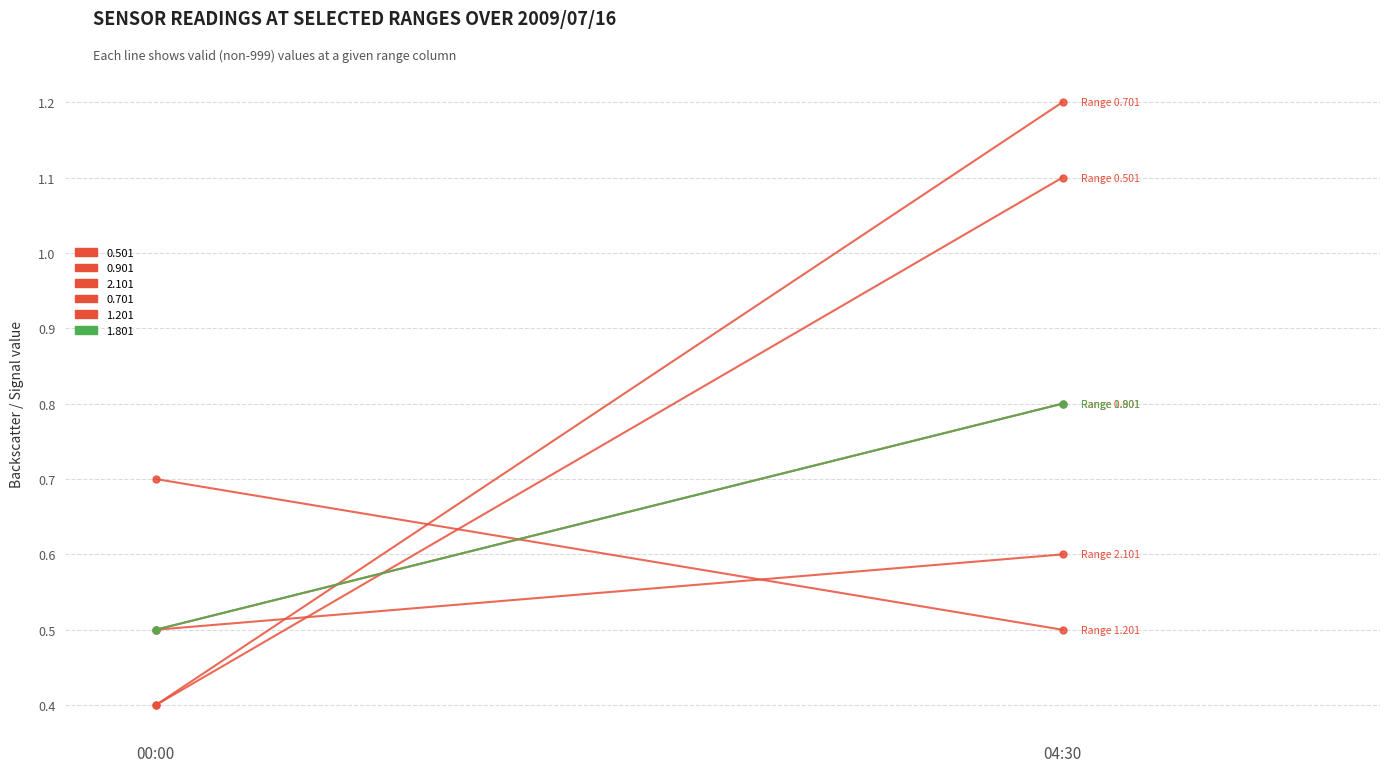

What are all the series names shown in the legend?

Range 0.501, Range 0.901, Range 2.101, Range 0.701, Range 1.201, Range 1.801